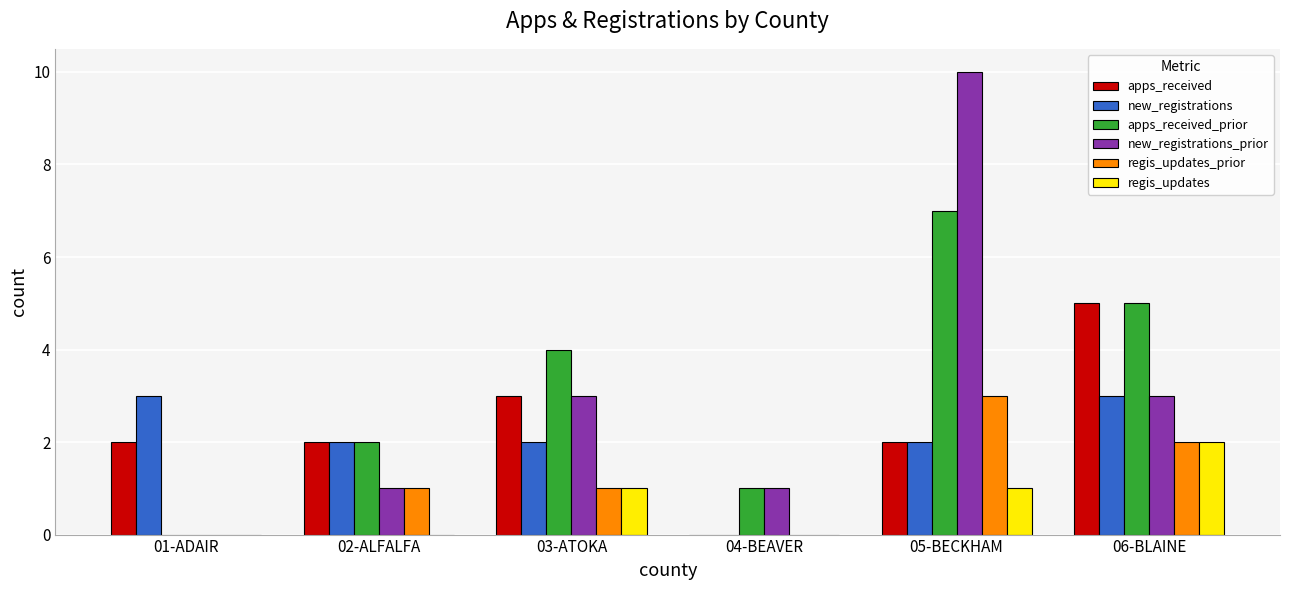

Does the chart contain stacked bars?

No